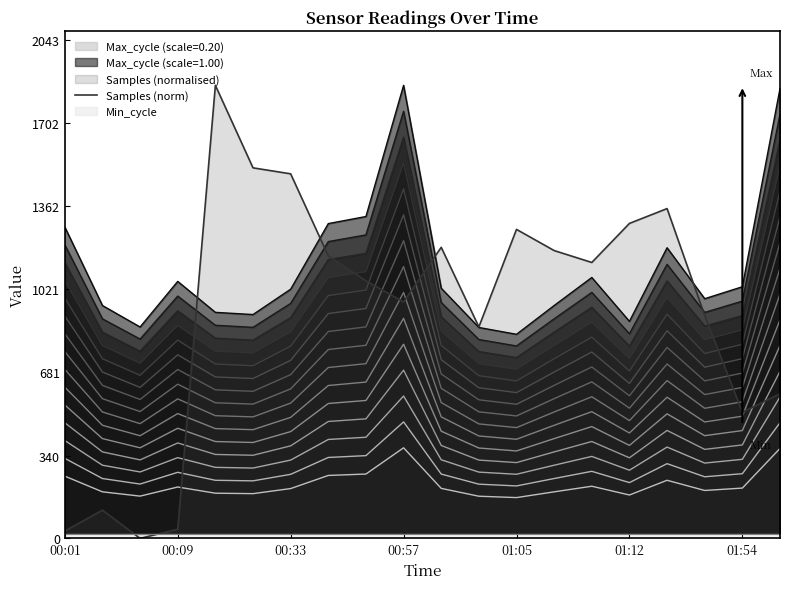

Reading left to right, extract all data points from this chart.

30.2	116.0	0.0	37.7	1858.0	1519.6	1495.1	1158.3	1056.5	969.8	1193.6	867.4	1267.2	1180.4	1131.5	1291.7	1352.5	914.0	517.4	593.4